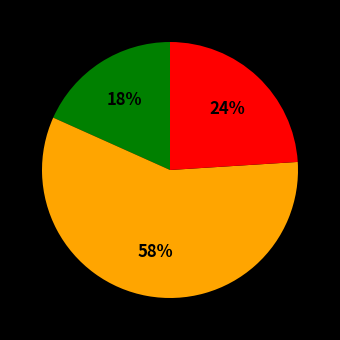

Is there any slice that represents more than half of the pie?

Yes